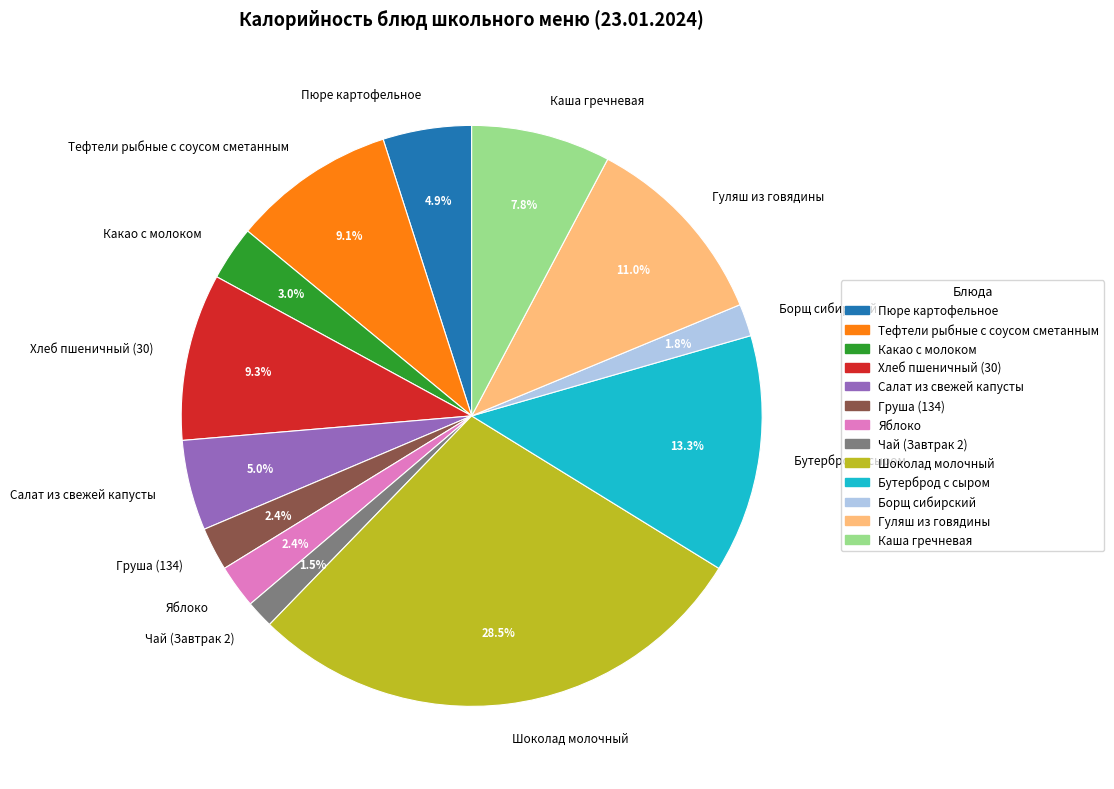

Does Пюре картофельное represent more than half of the total?

No